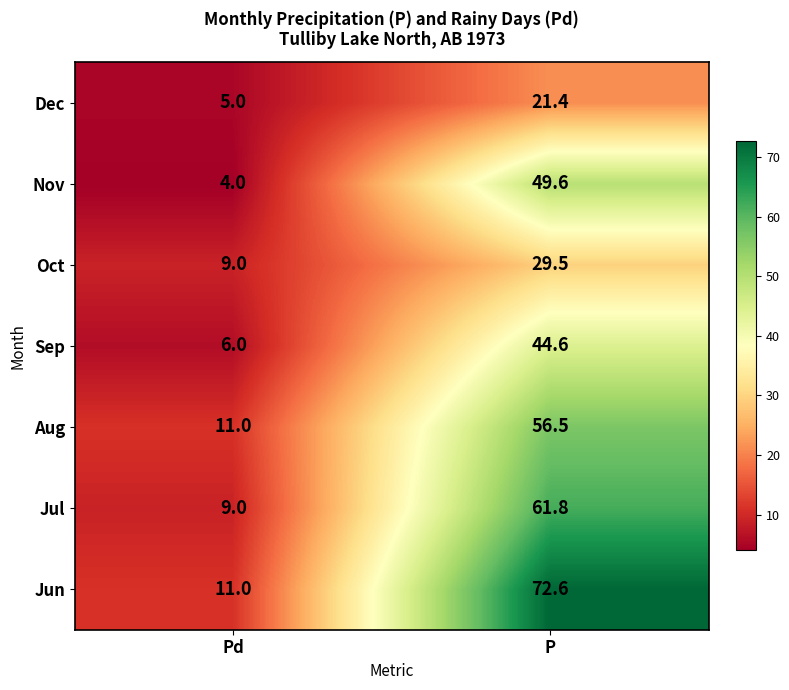

Which series has the widest spread of values?

Jun